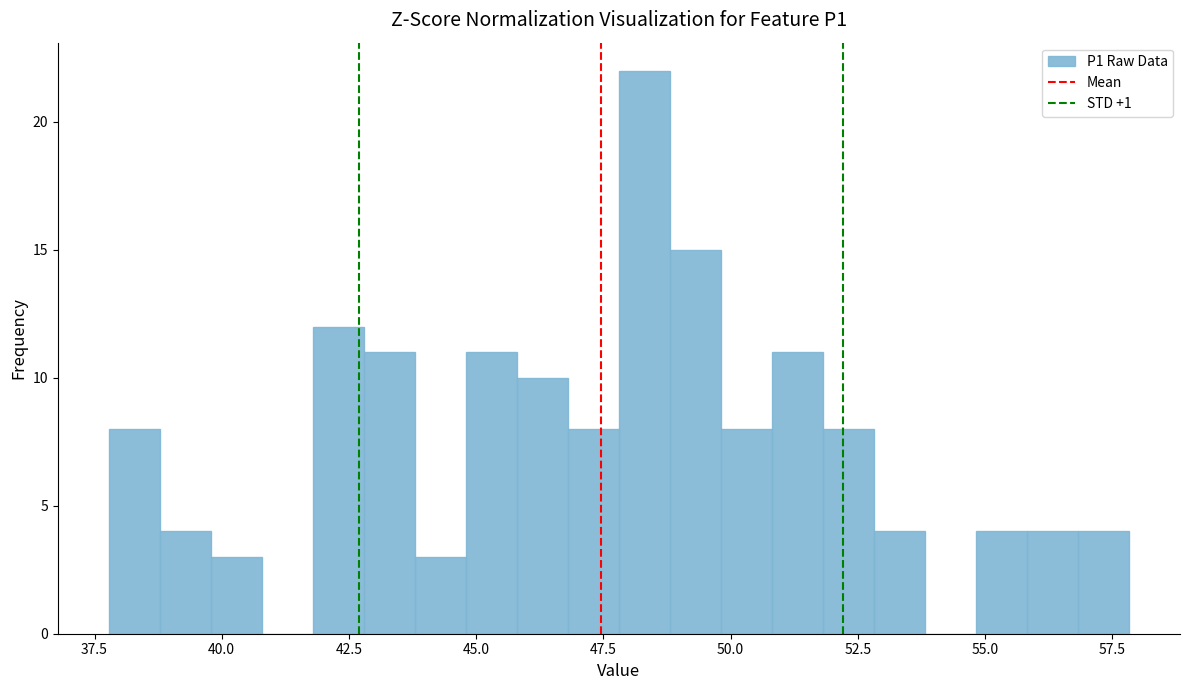

Around what value on the x-axis is the tallest bar? Give the approximate position of its centre, as read against the axis.

48.5